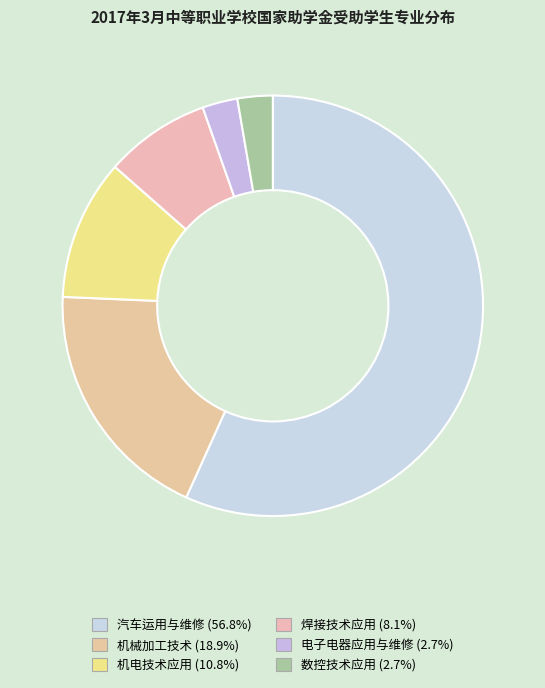

Which slice is the largest?

汽车运用与维修